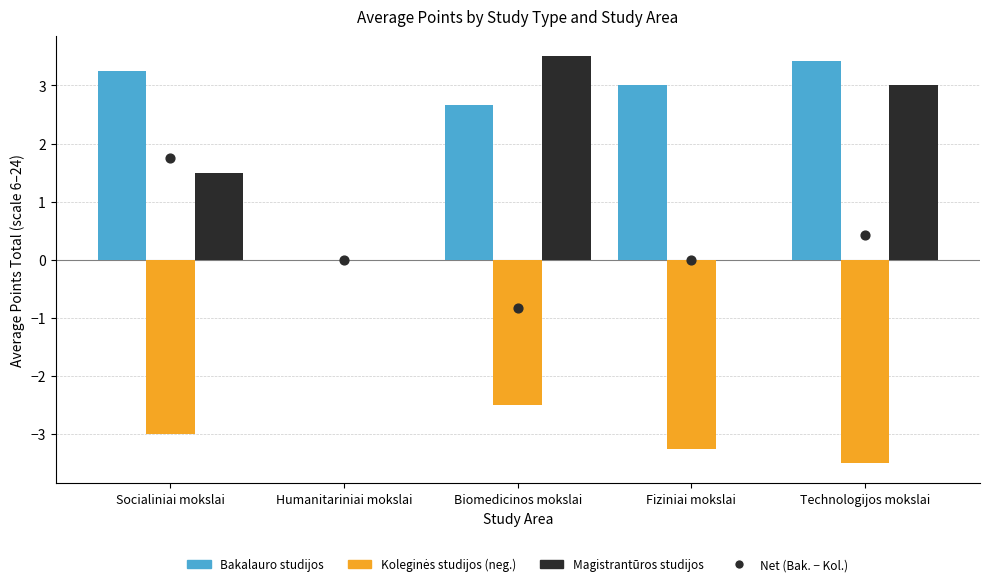

At which category is the sum across all series the highest?

Socialiniai mokslai